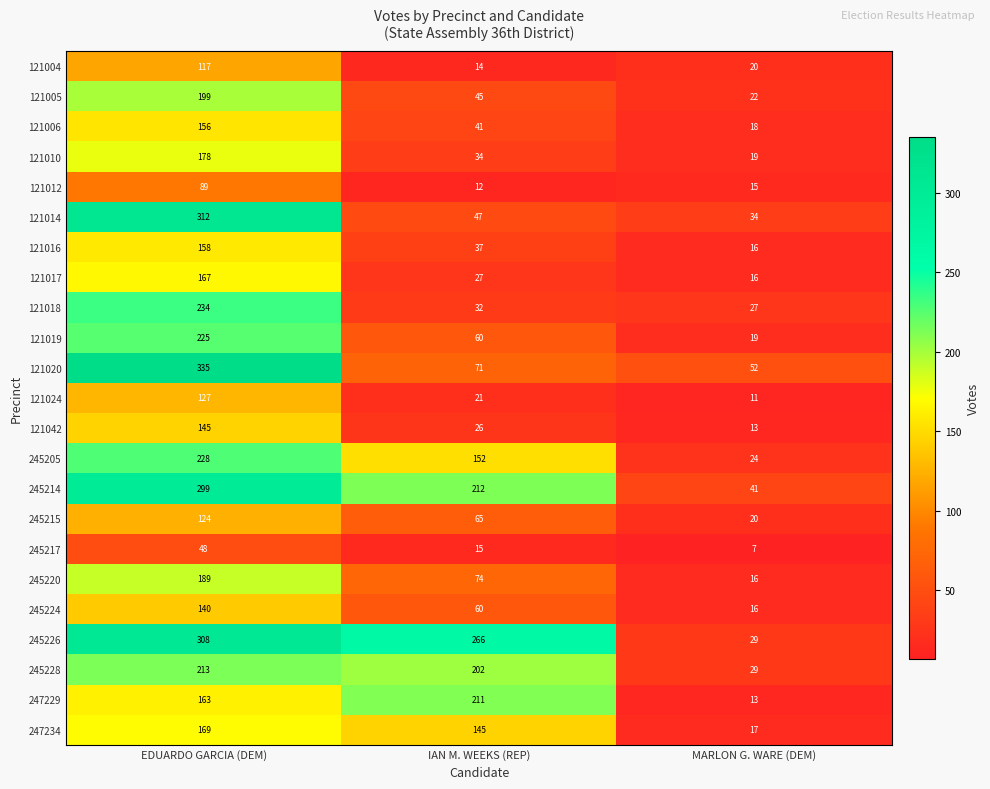

Between IAN M. WEEKS (REP) and MARLON G. WARE (DEM), which series saw the biggest shift?

245226